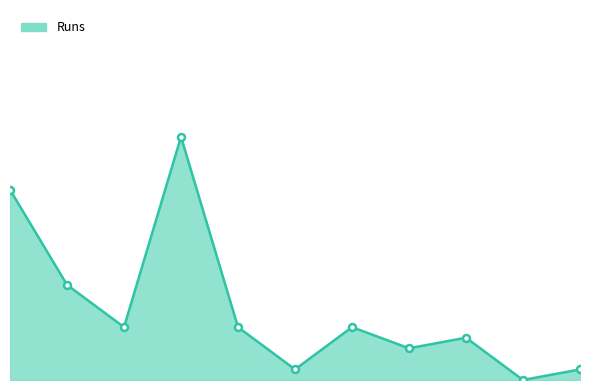

Does the chart have visible grid lines?

No